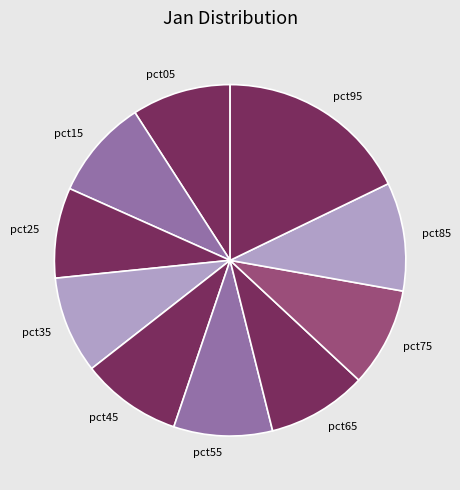

Is the sum of pct95 and pct05 greater than half?

No